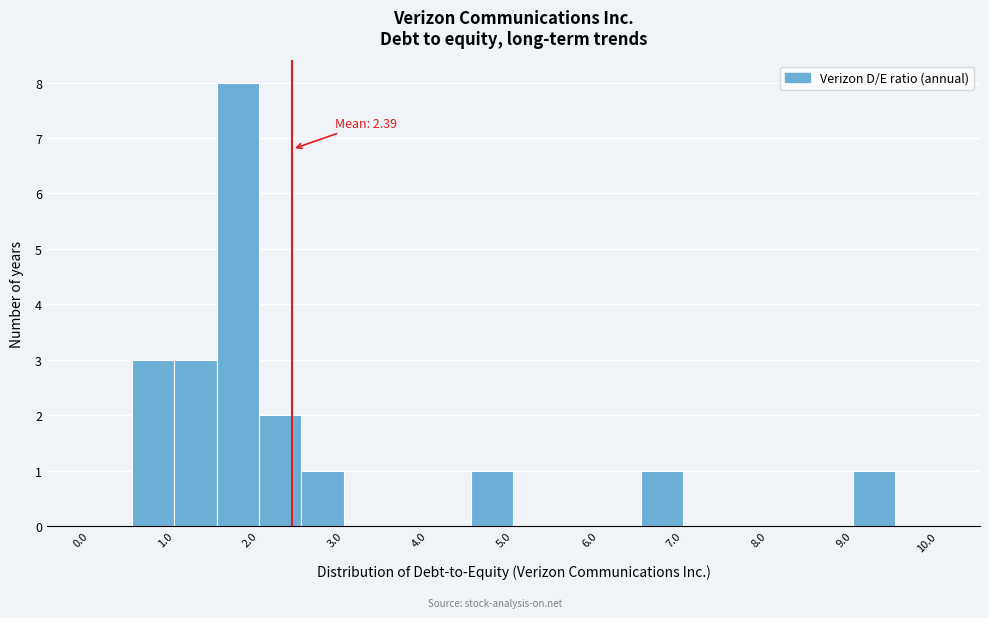

Which range on the x-axis has the tallest bar?

1.5 to 2.0